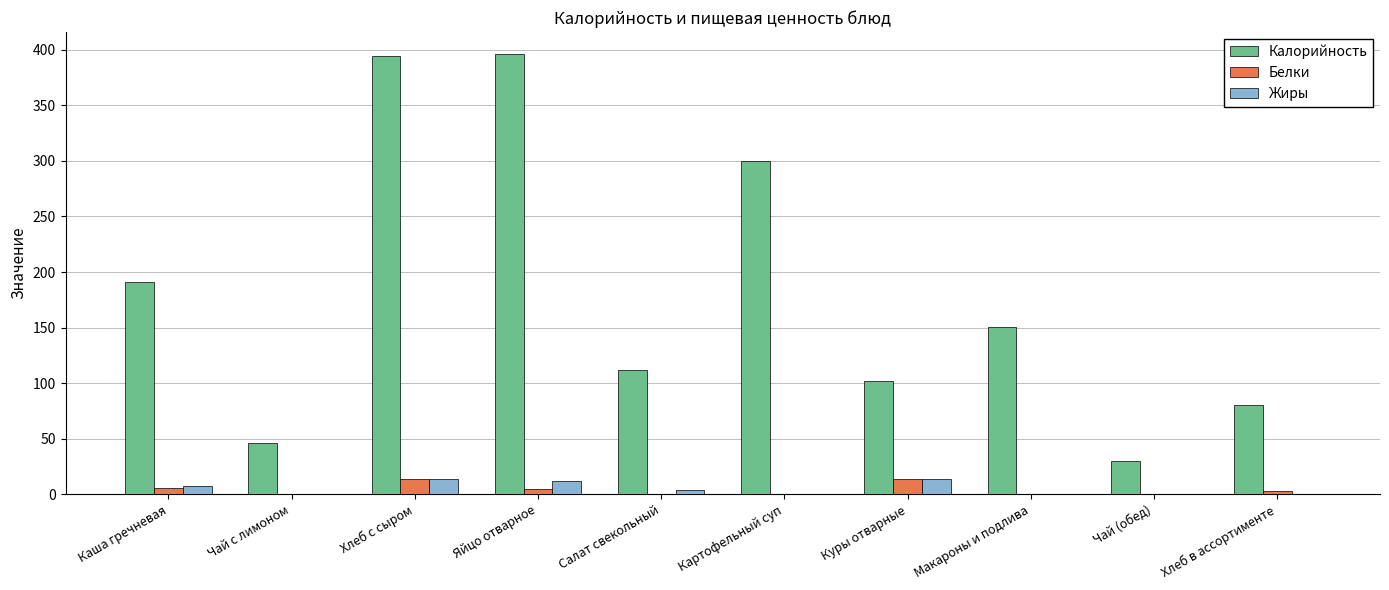

Which series has the largest total across all categories?

Калорийность